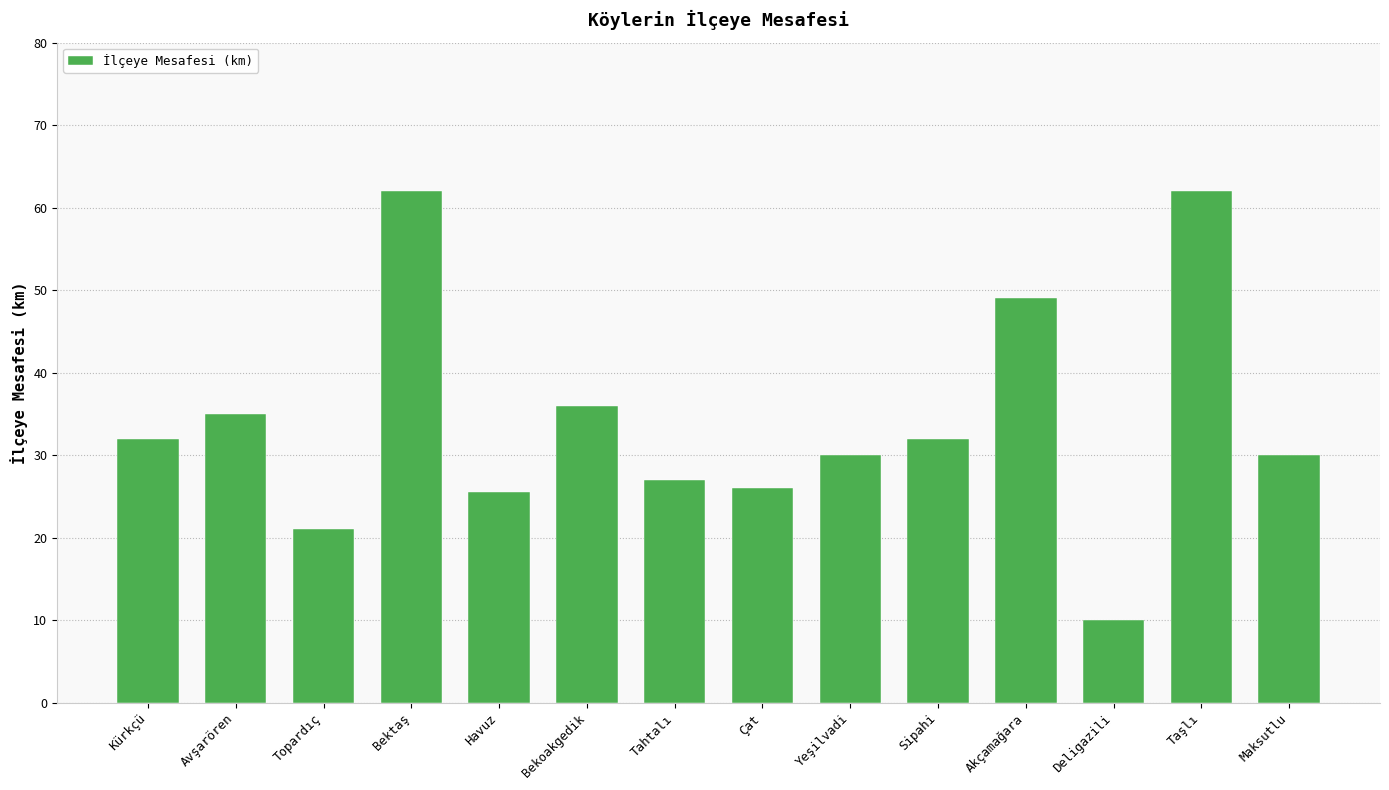

Read the value at Çat.

26.0